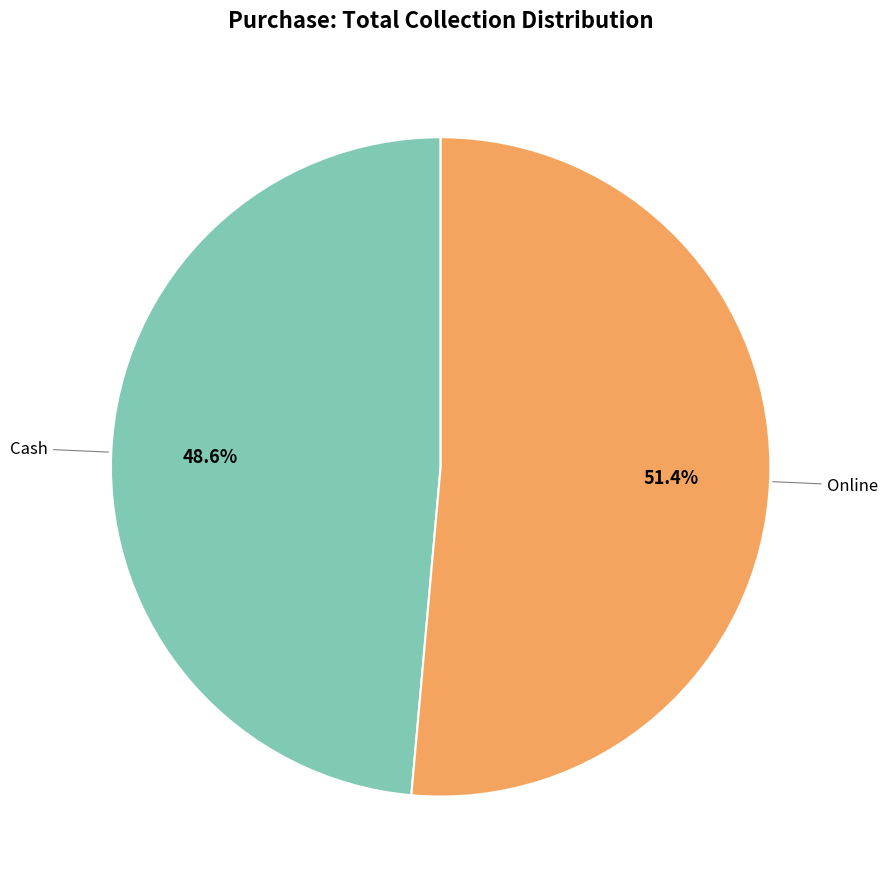

To the nearest percent, what is the average slice percentage?

50%